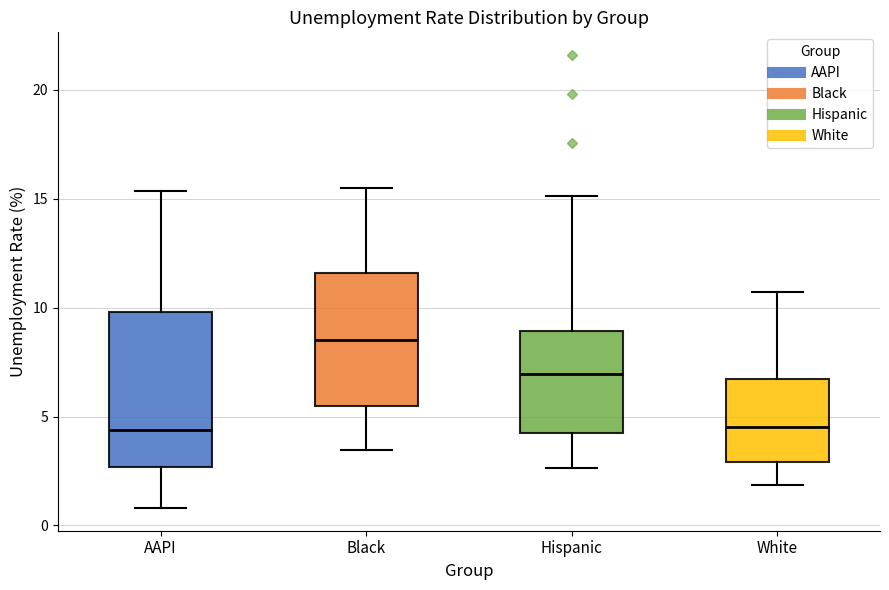

Which box has the highest median line?

Black